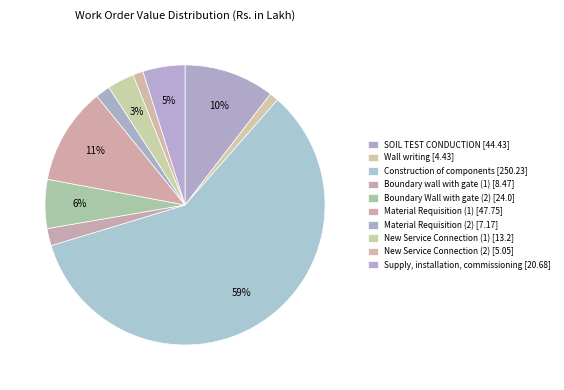

How many slices are in this pie chart?

10